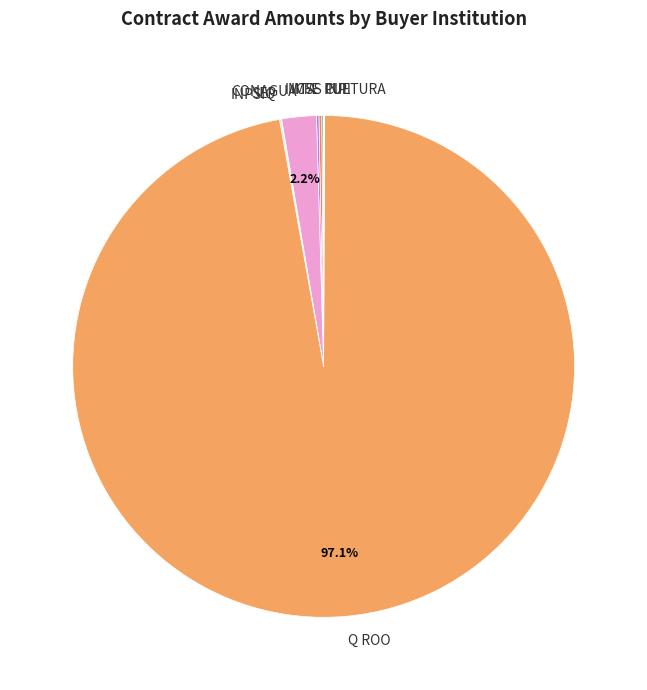

What portion of the pie excludes CONAGUA?

97.8%